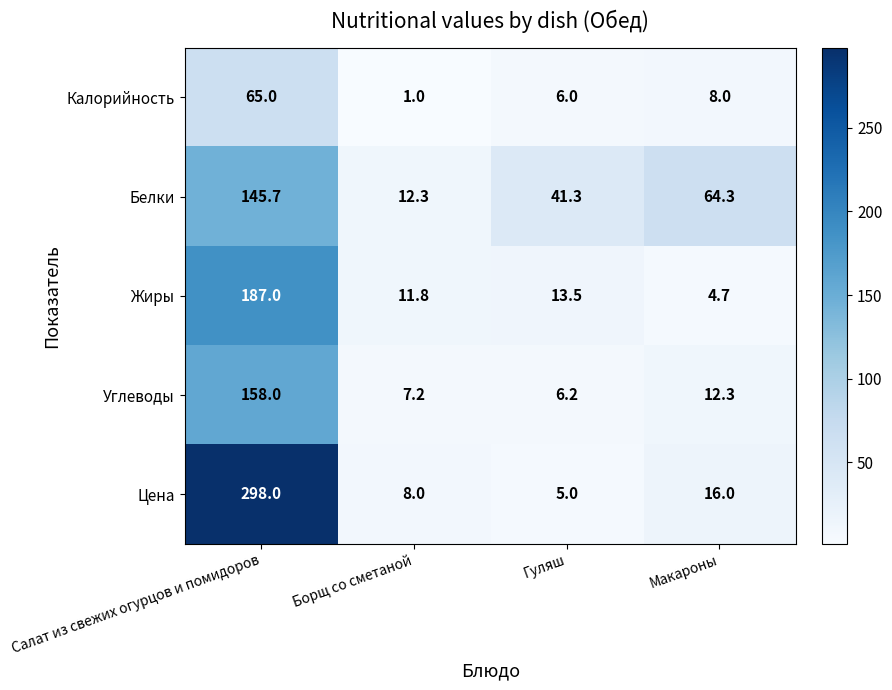

What is the greatest value displayed?

298.0